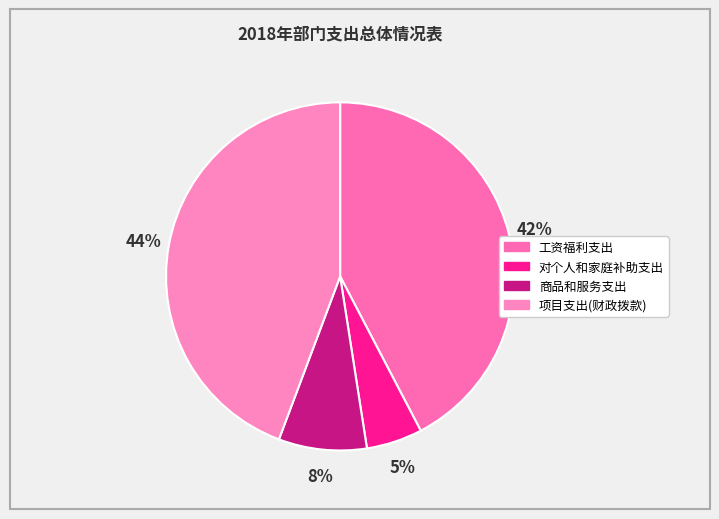

To the nearest percent, what portion does 项目支出(财政拨款) represent?

44%